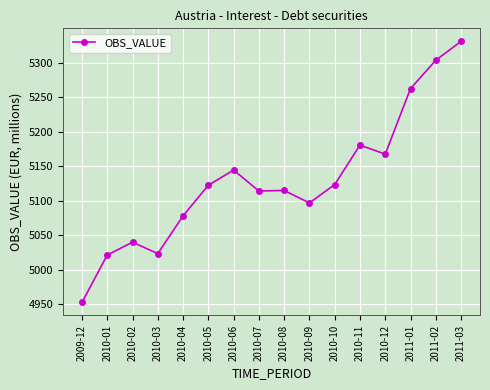

What is the label of the 8th point from the left?

2010-07